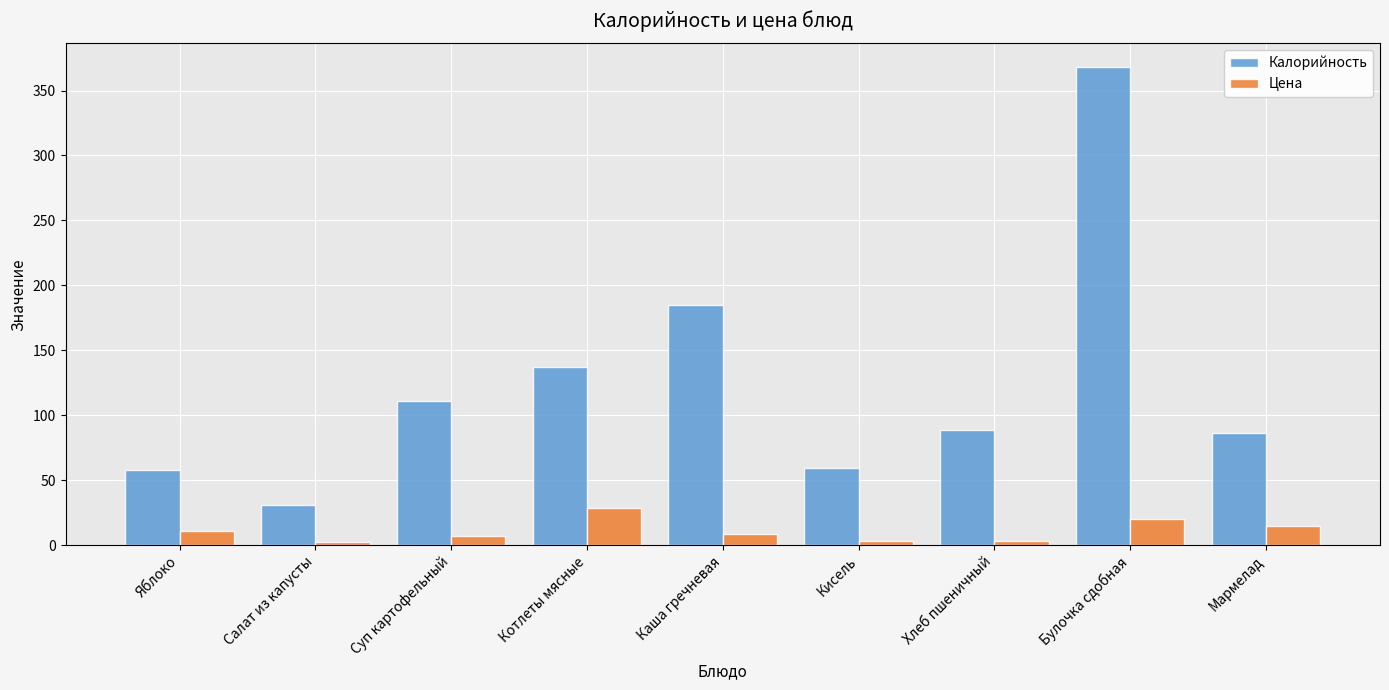

Which series has the widest spread of values?

Калорийность